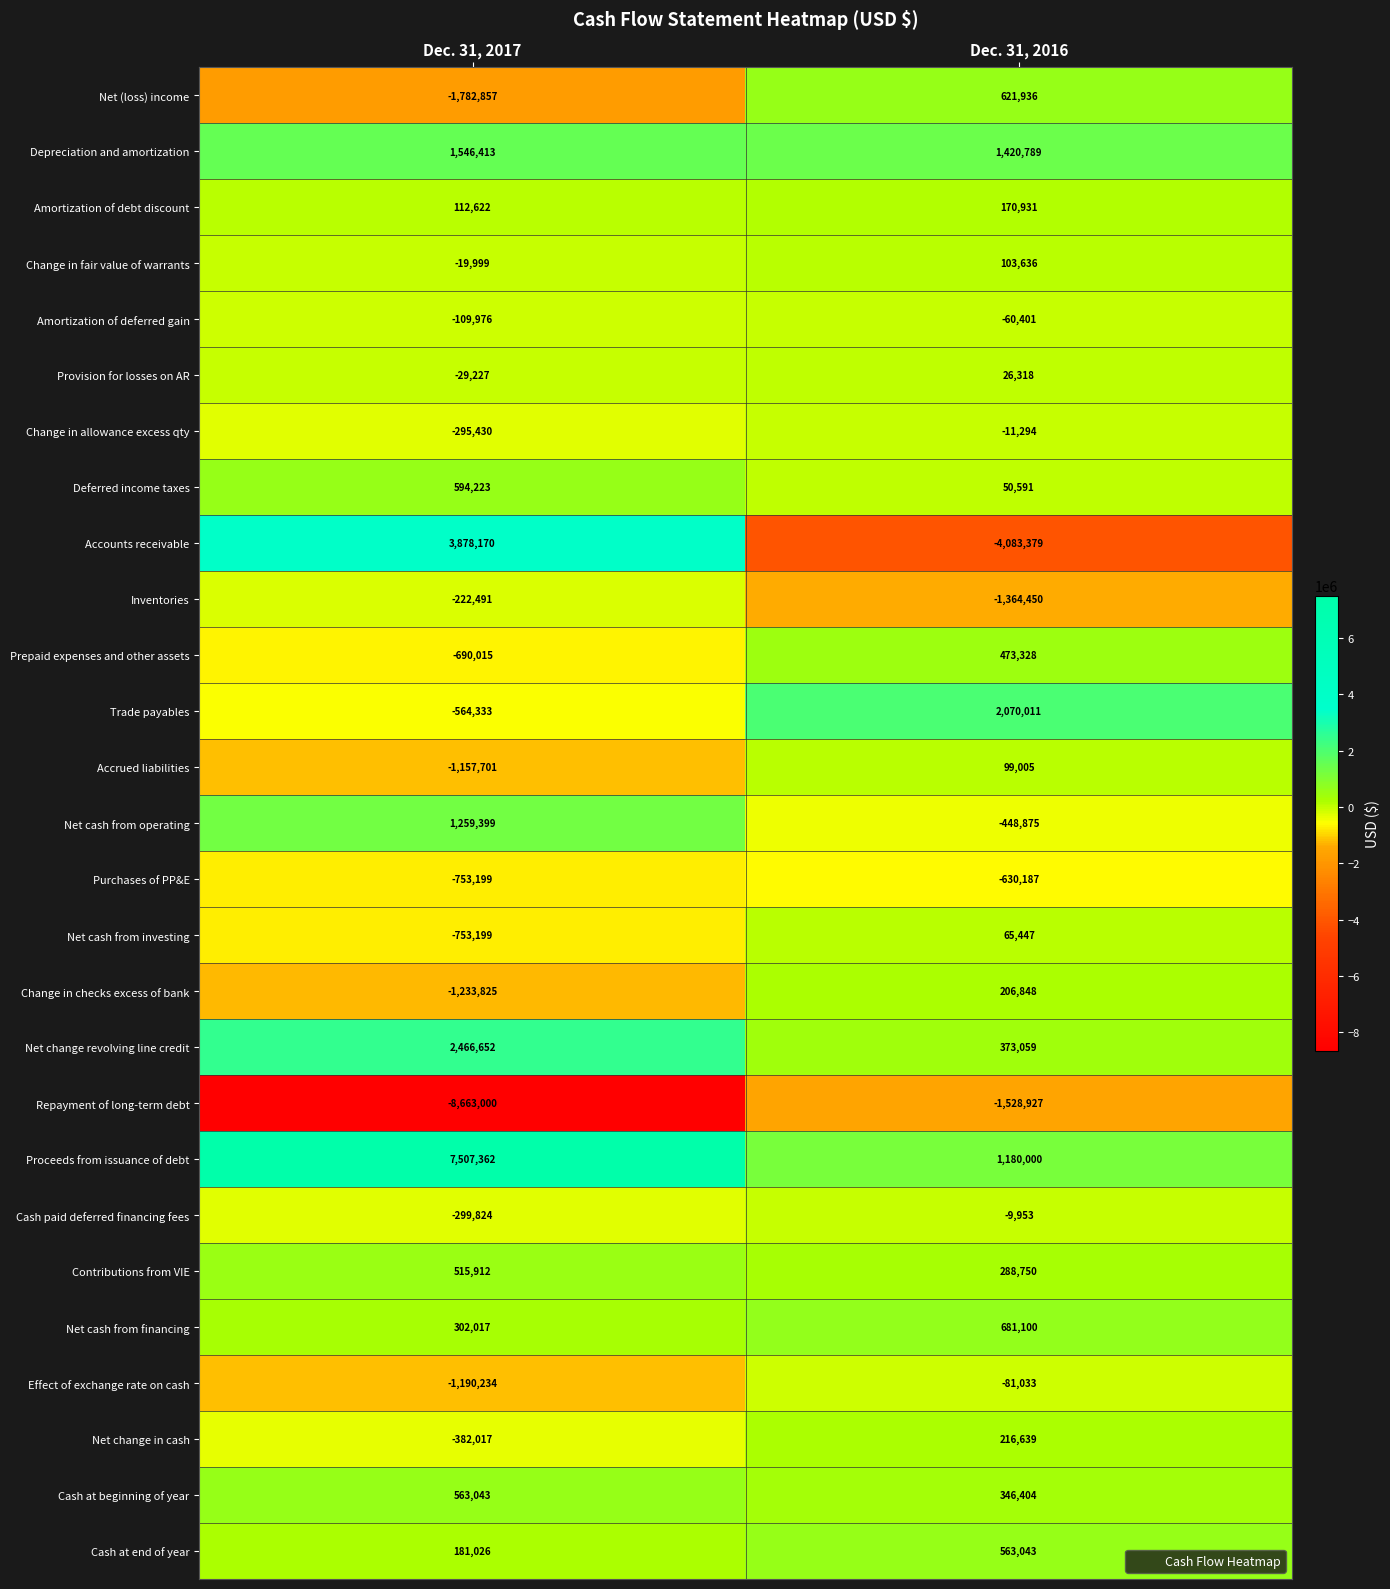

At which category is the sum across all series the highest?

Dec. 31, 2017